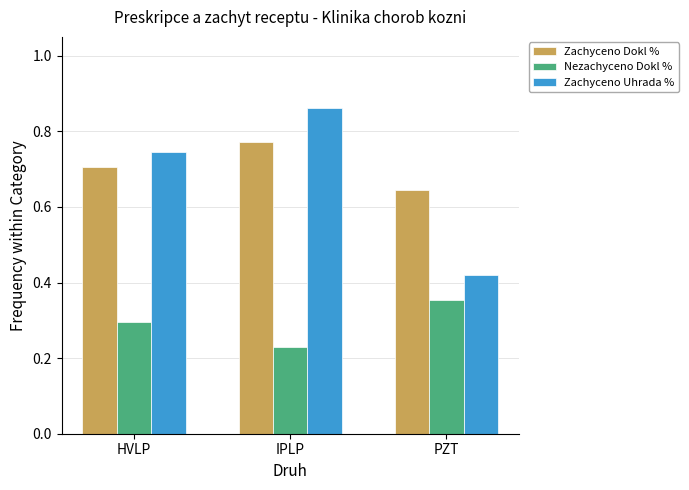

Where is Zachyceno Dokl % nearest to the value 0?

PZT